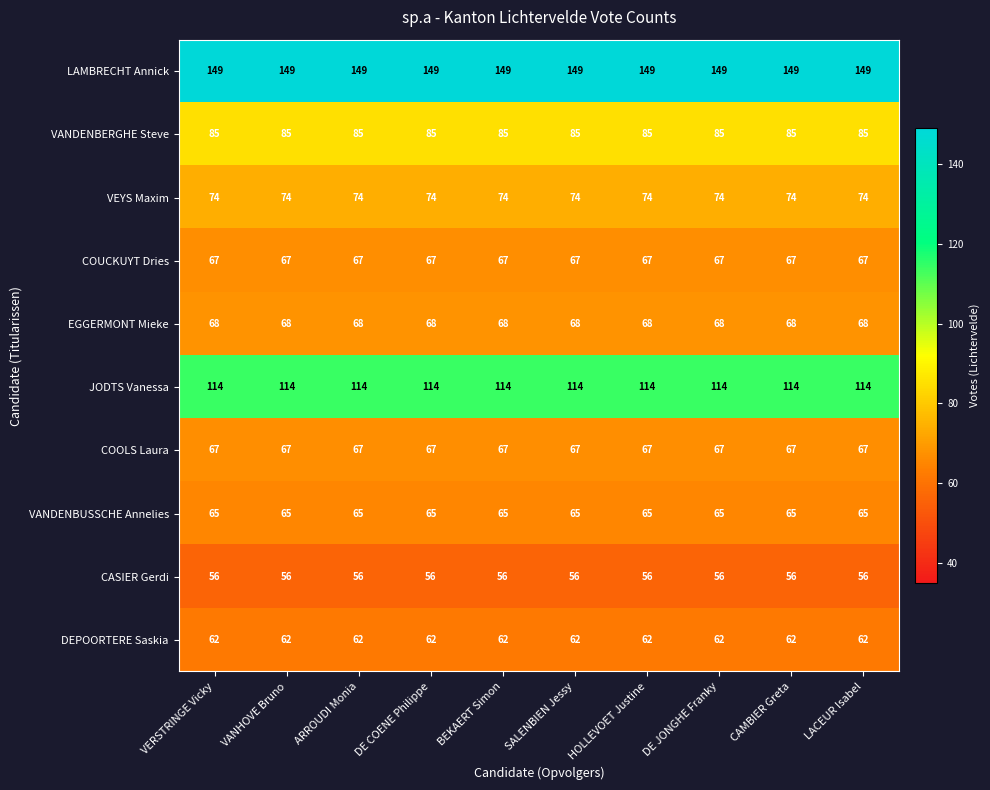

The value of COUCKUYT Dries at SALENBIEN Jessy is 90. True or false?

False